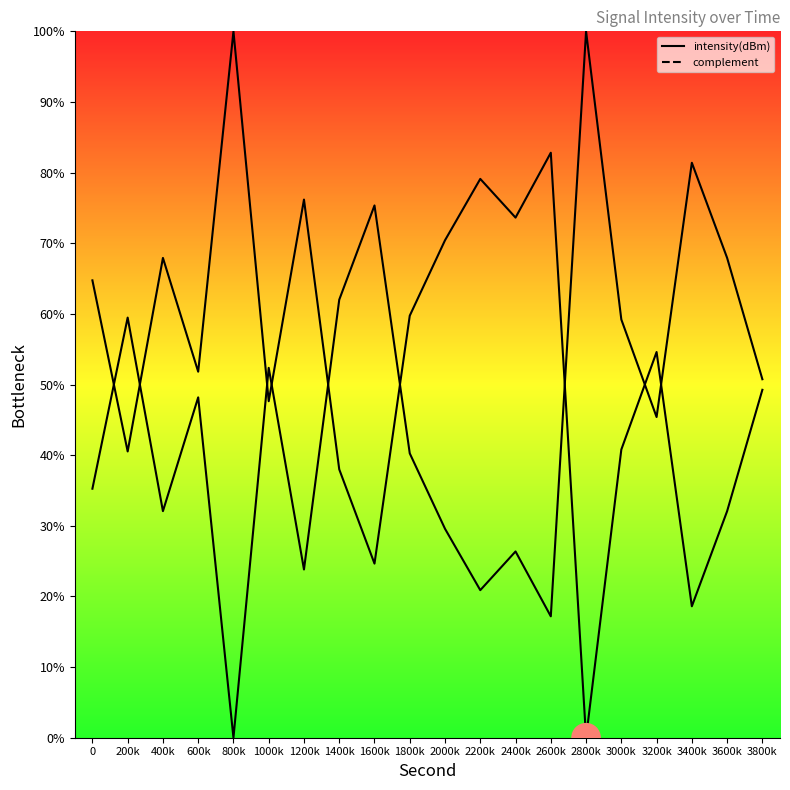

What is the label of the 3rd point from the right?

3400k